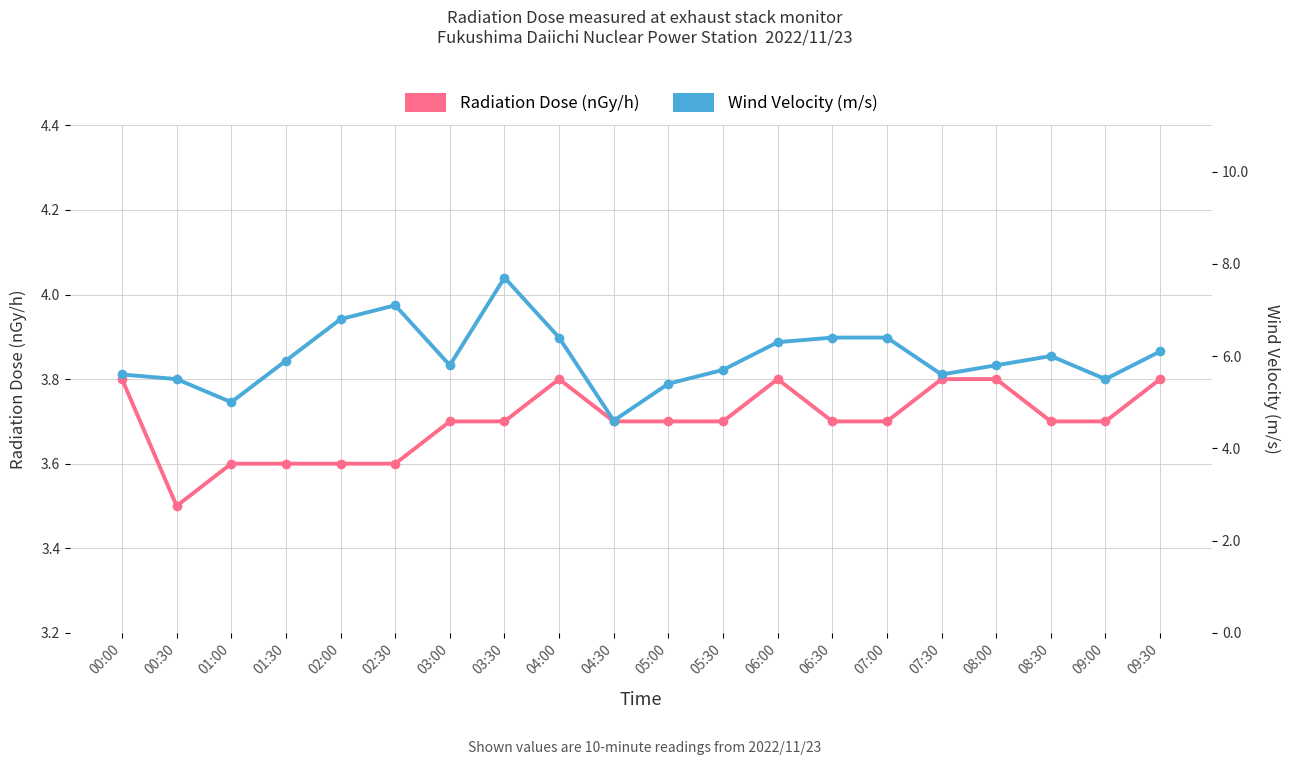

Does the chart have visible grid lines?

Yes